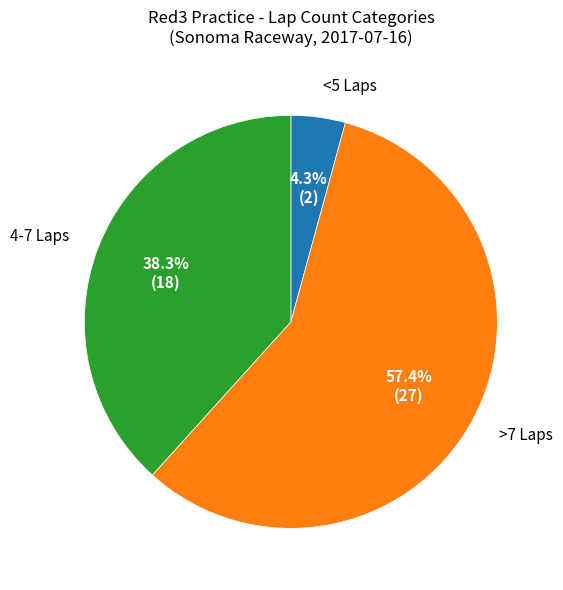

Is there a majority slice in this chart?

Yes